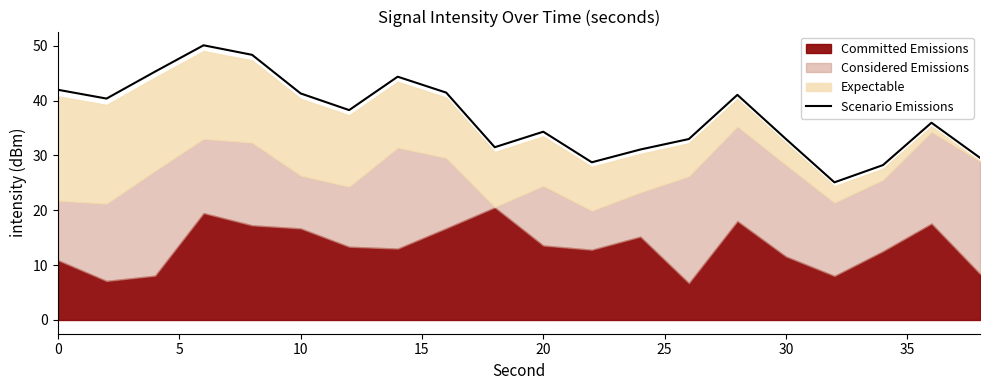

Reading left to right, transcribe all the data shown in this chart.

42.0	40.4	45.3	50.1	48.3	41.3	38.3	44.4	41.5	31.5	34.3	28.7	31.1	33.0	41.0	33.0	25.1	28.2	36.0	29.6